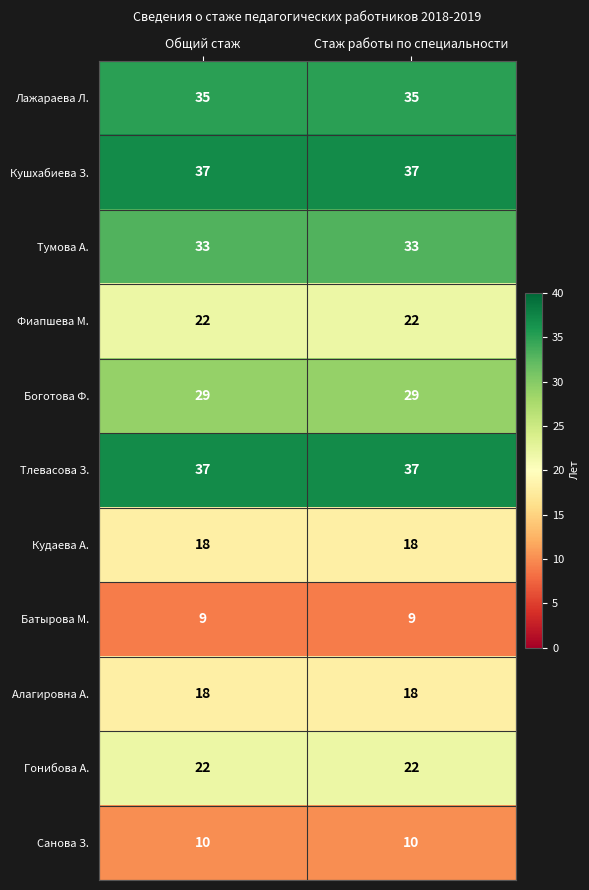

Reading left to right, extract all data points from this chart.

Лажараева Л.: 35	35
Кушхабиева З.: 37	37
Тумова А.: 33	33
Фиапшева М.: 22	22
Боготова Ф.: 29	29
Тлевасова З.: 37	37
Кудаева А.: 18	18
Батырова М.: 9	9
Алагировна А.: 18	18
Гонибова А.: 22	22
Санова З.: 10	10